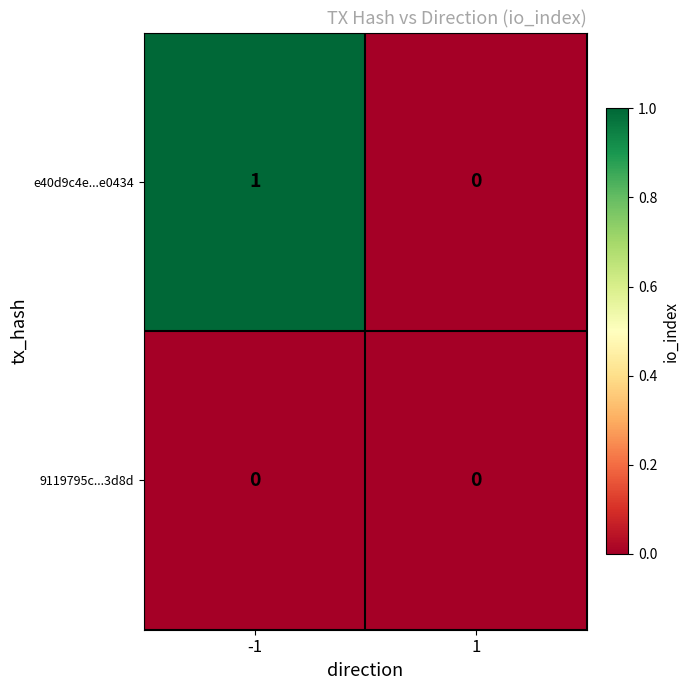

Which series changed the most between -1 and 1?

e40d9c4e...e0434